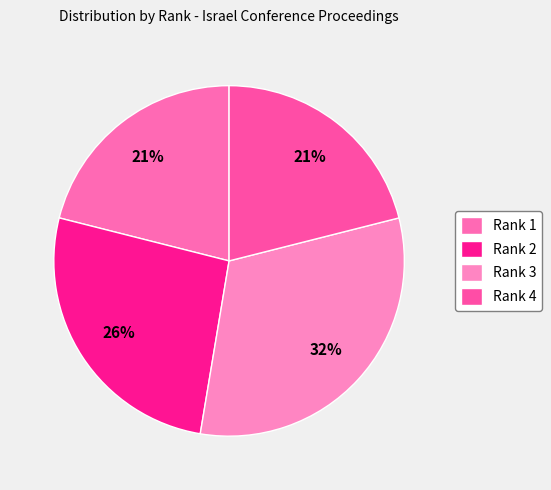

To the nearest percent, what percentage of the pie is Rank 4?

21%